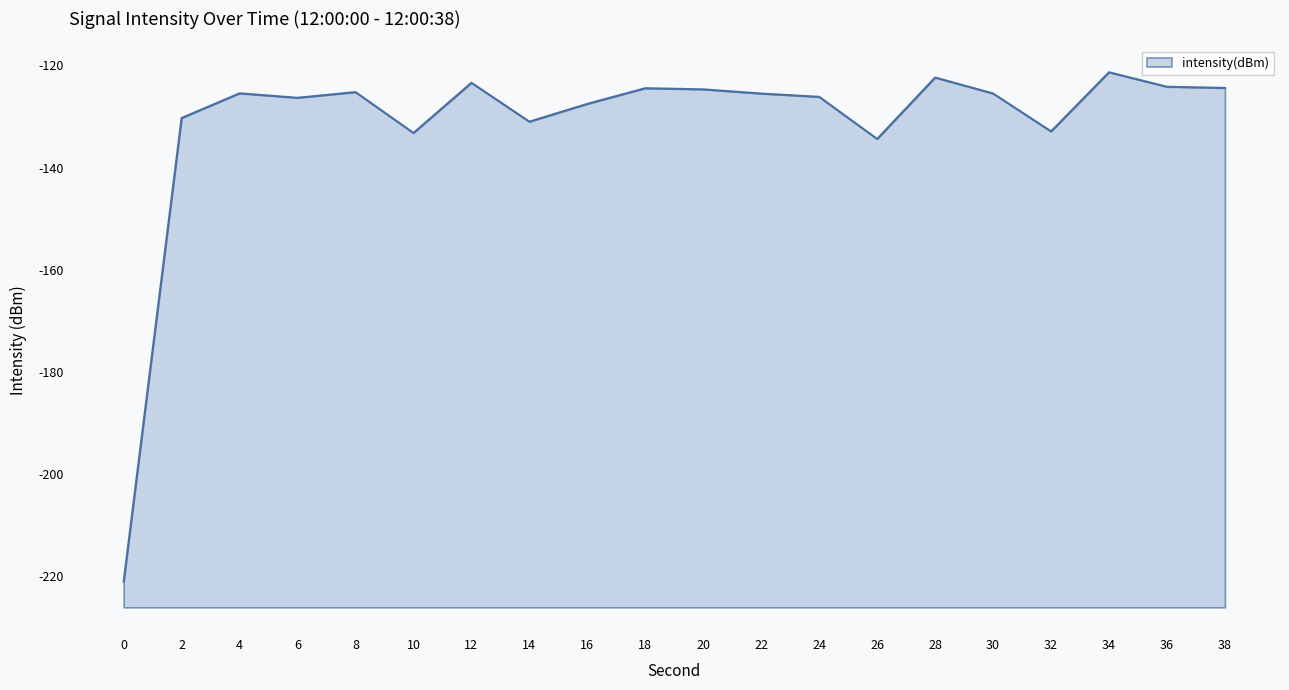

What is the maximum value shown in the chart?

-121.4